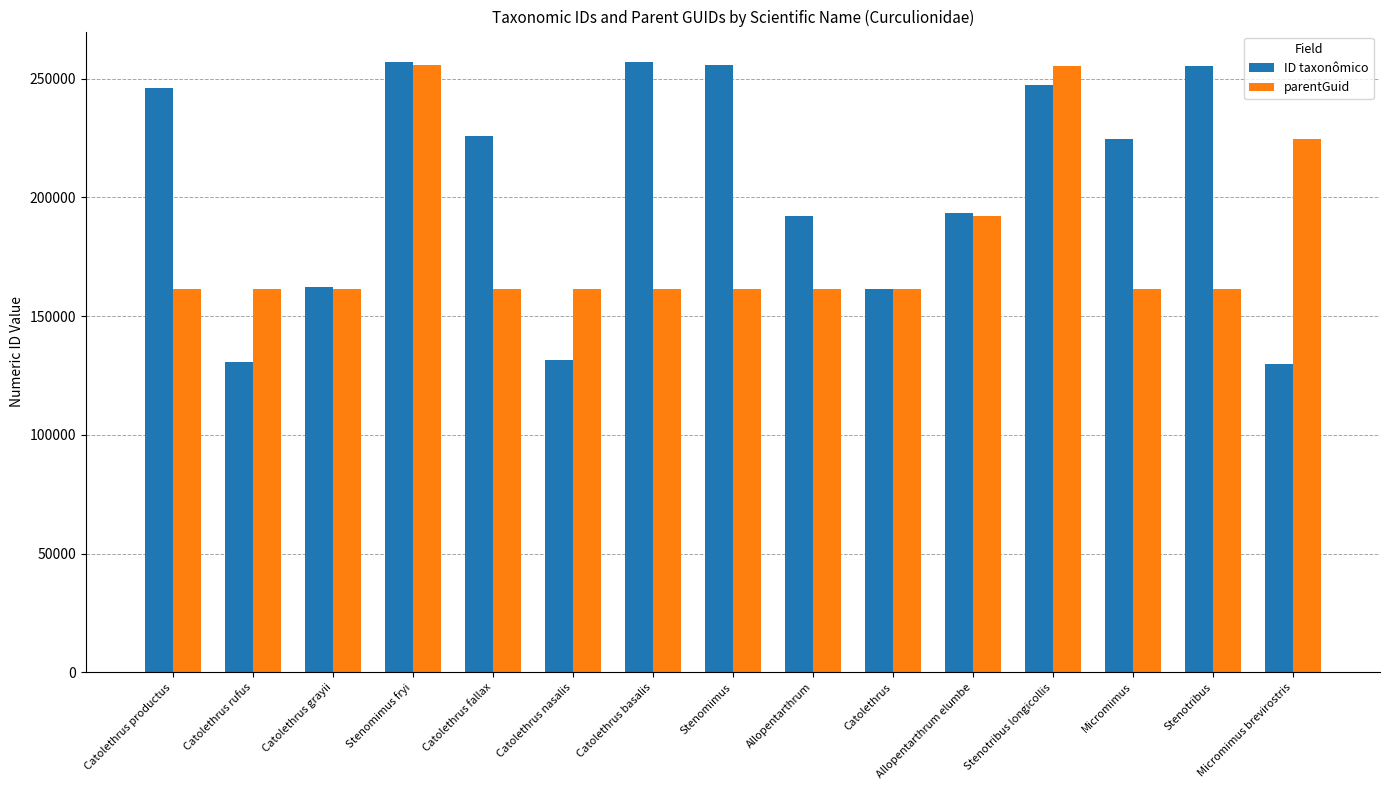

What are all the series names shown in the legend?

ID taxonômico, parentGuid